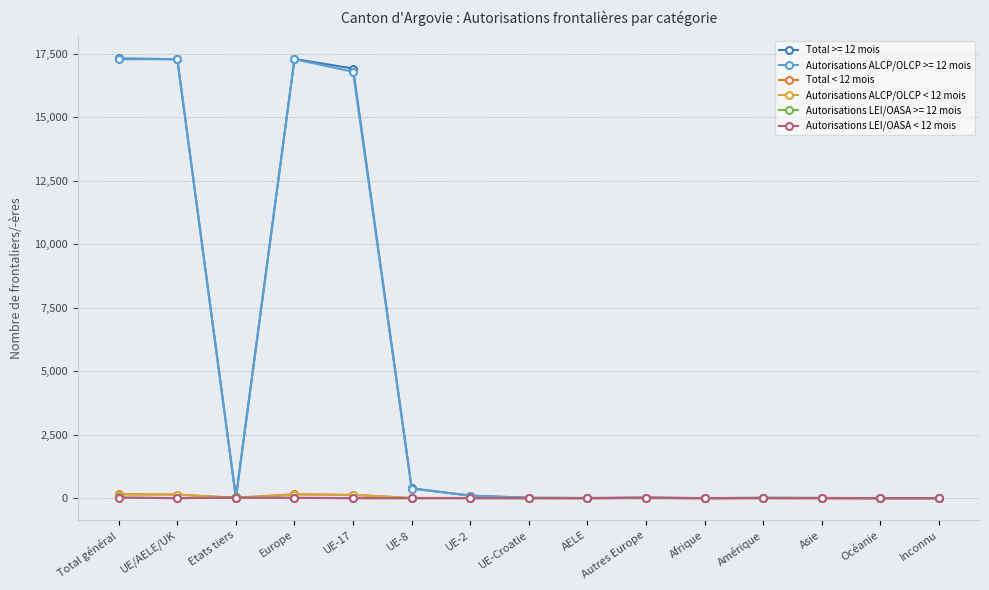

What is the greatest value displayed?

17309